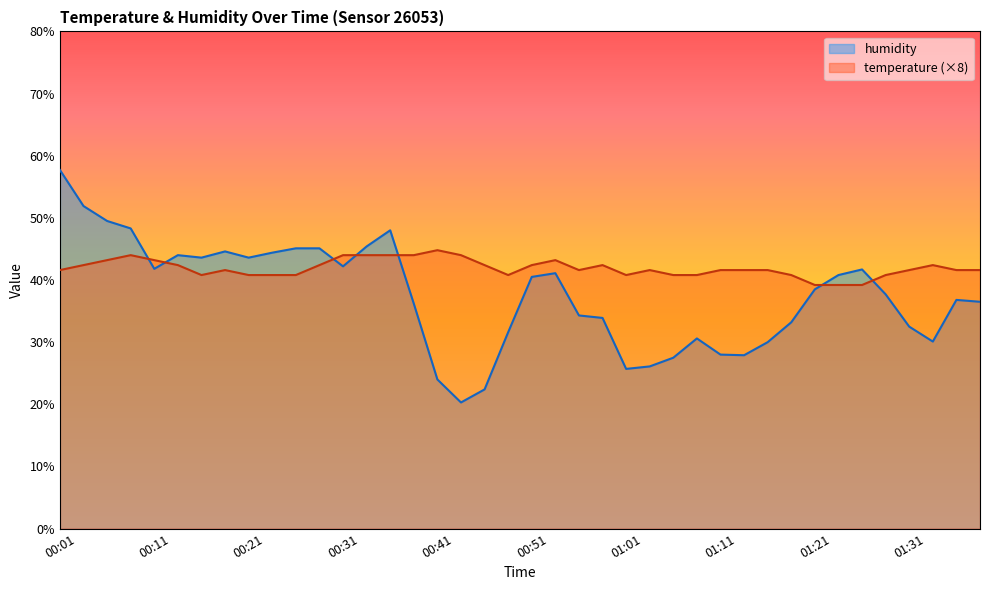

In humidity, how many points are lower than both neighbors (excluding endpoints)?

8